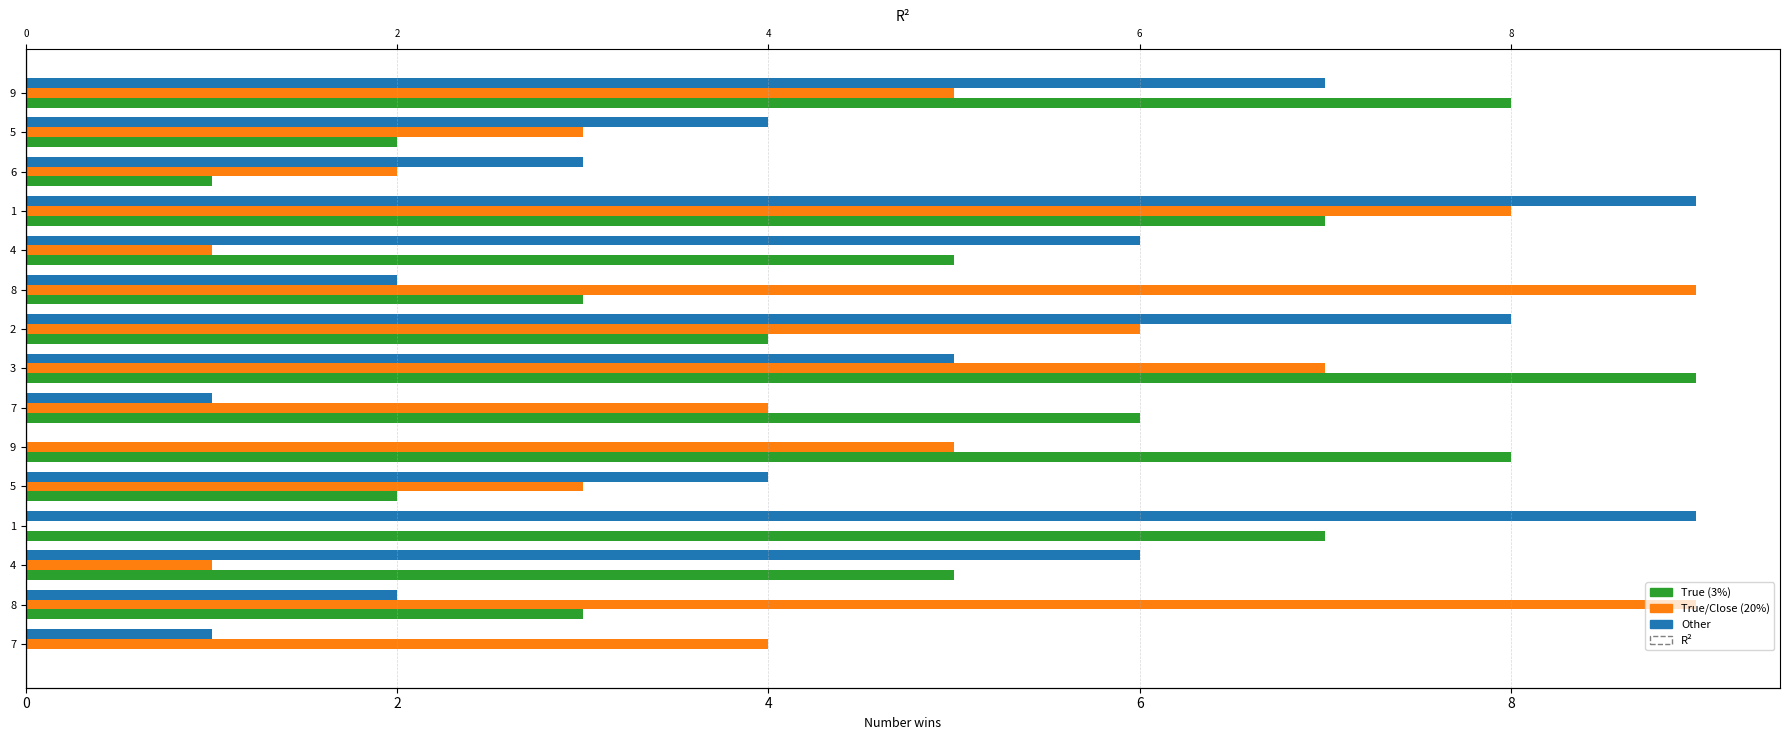

What are all the series names shown in the legend?

True (3%), True/Close (20%), Other